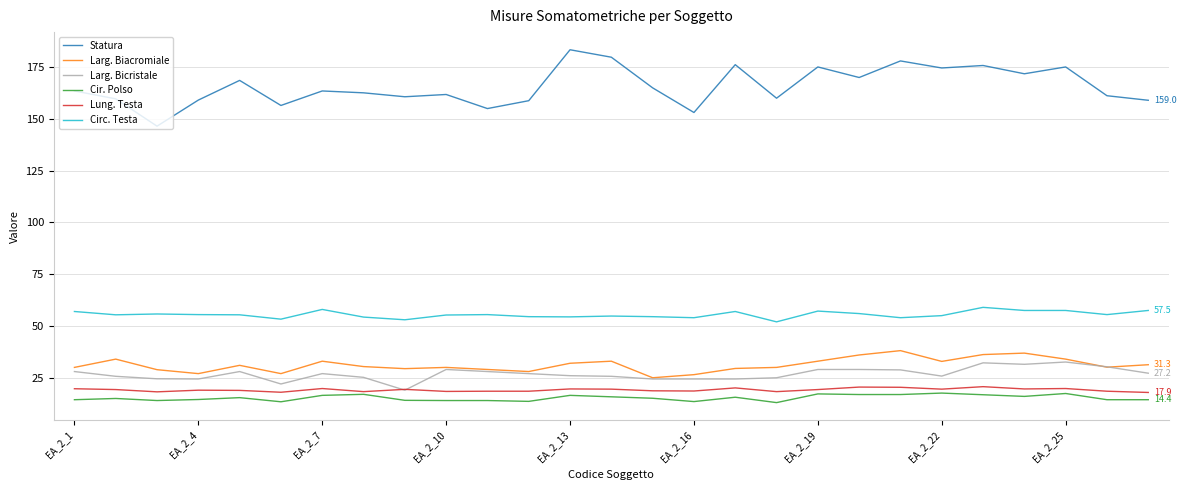

True or false: Larg. Bicristale and Cir. Polso cross at least once.

False